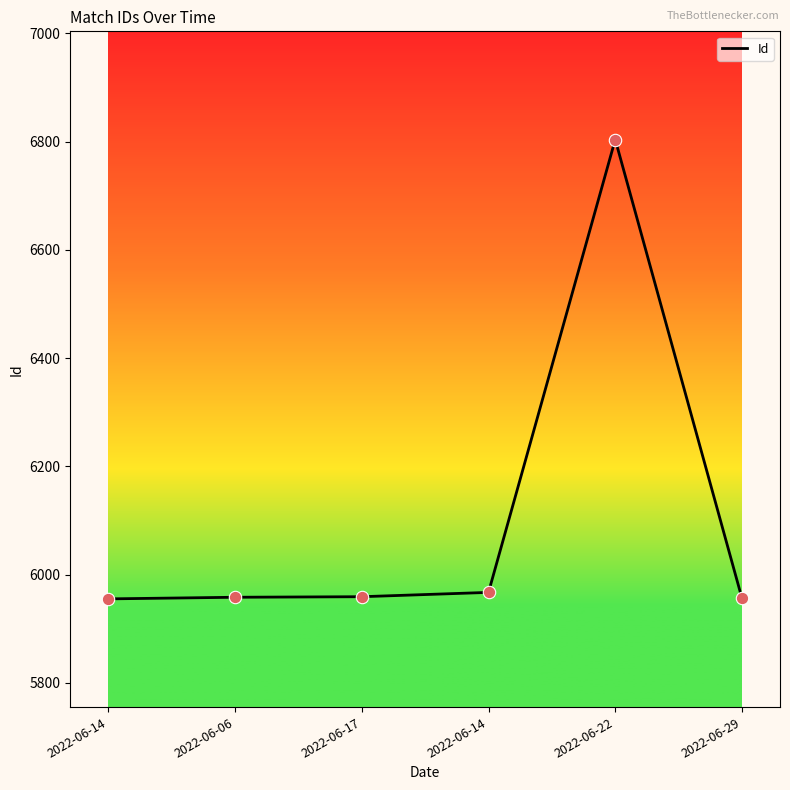

Which has a higher value, 2022-06-14 or 2022-06-17?

2022-06-17